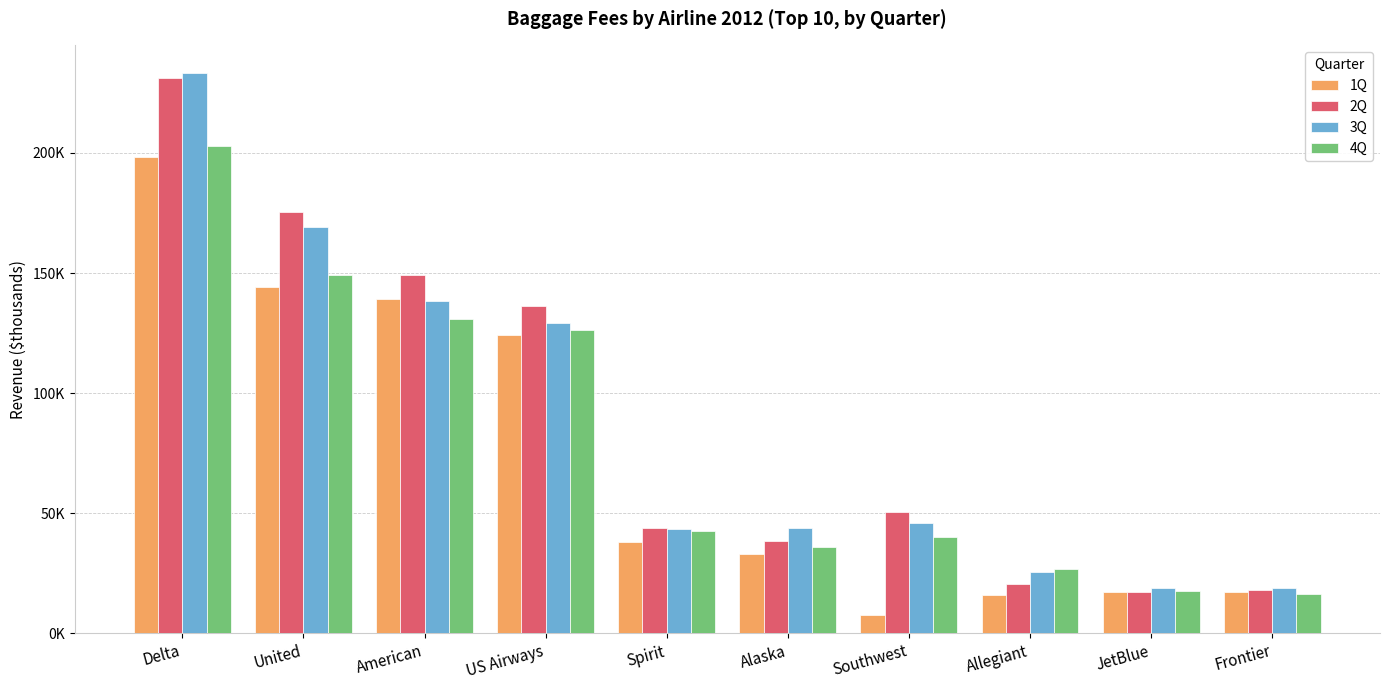

What is the value of the 2Q bar at the 3rd from the left?

149194